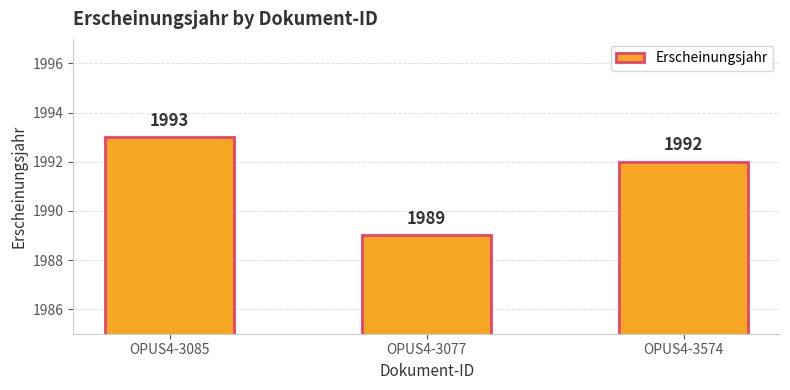

True or false: the data shows 1993 at OPUS4-3085.

True